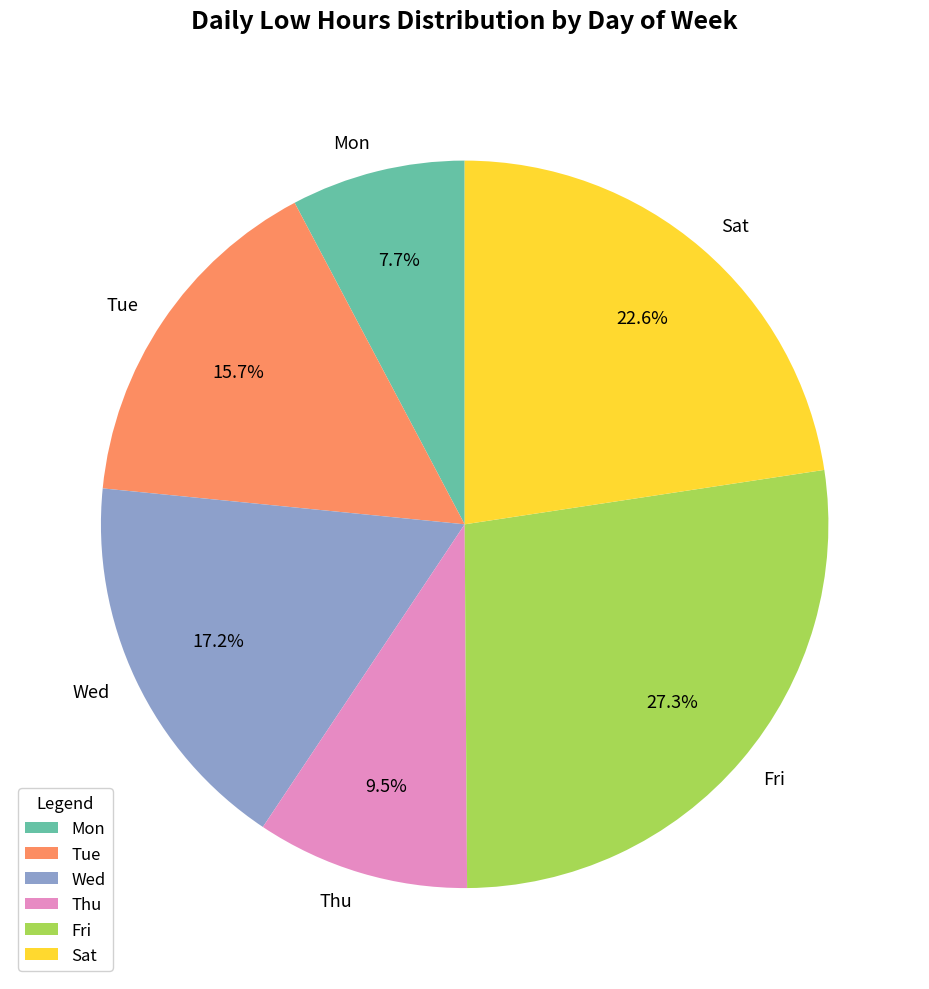

Between Tue and Sat, which is larger?

Sat